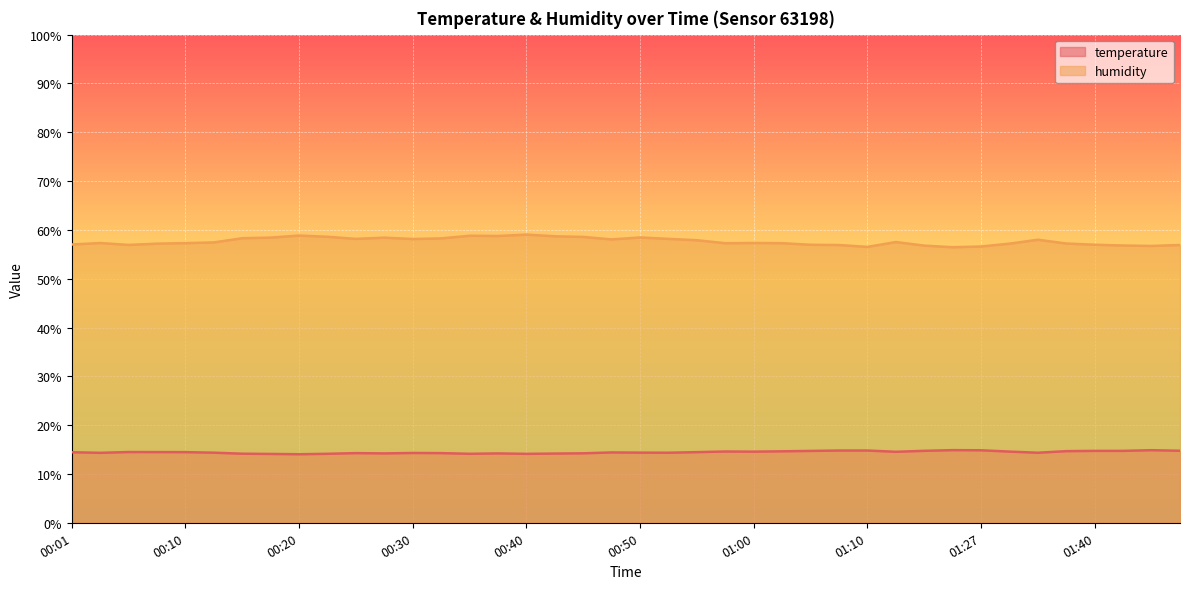

The humidity series shows 56.9 at 01:07. True or false?

True